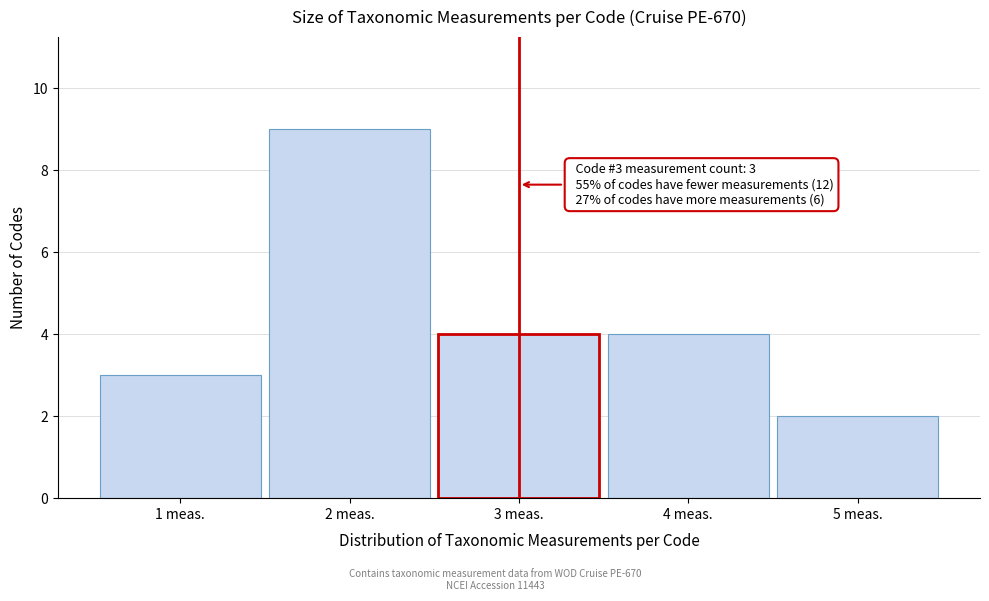

Which range on the x-axis has the tallest bar?

1.5 to 2.5